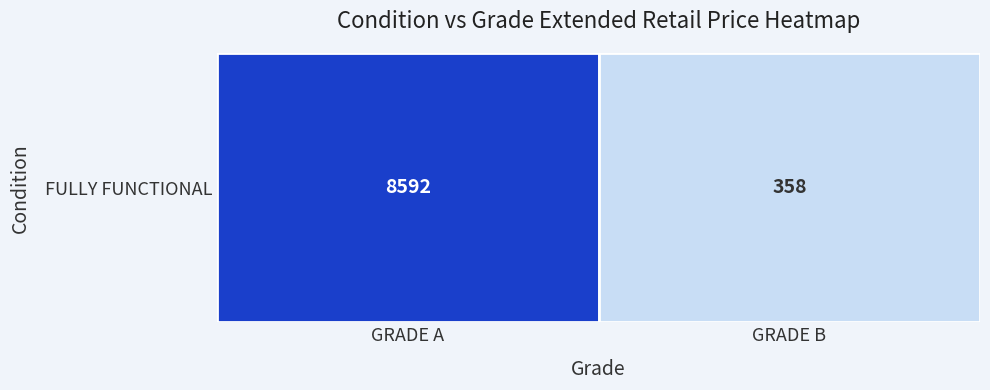

Between GRADE A and GRADE B, which is larger?

GRADE A